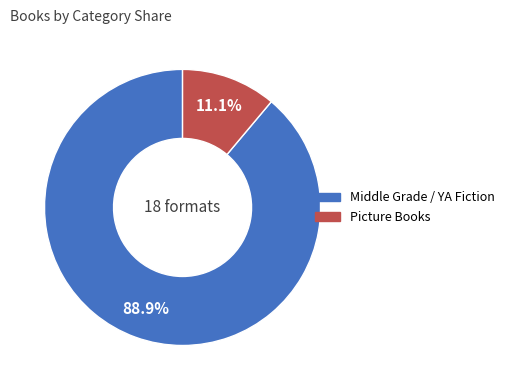

Does any single category account for the majority?

Yes